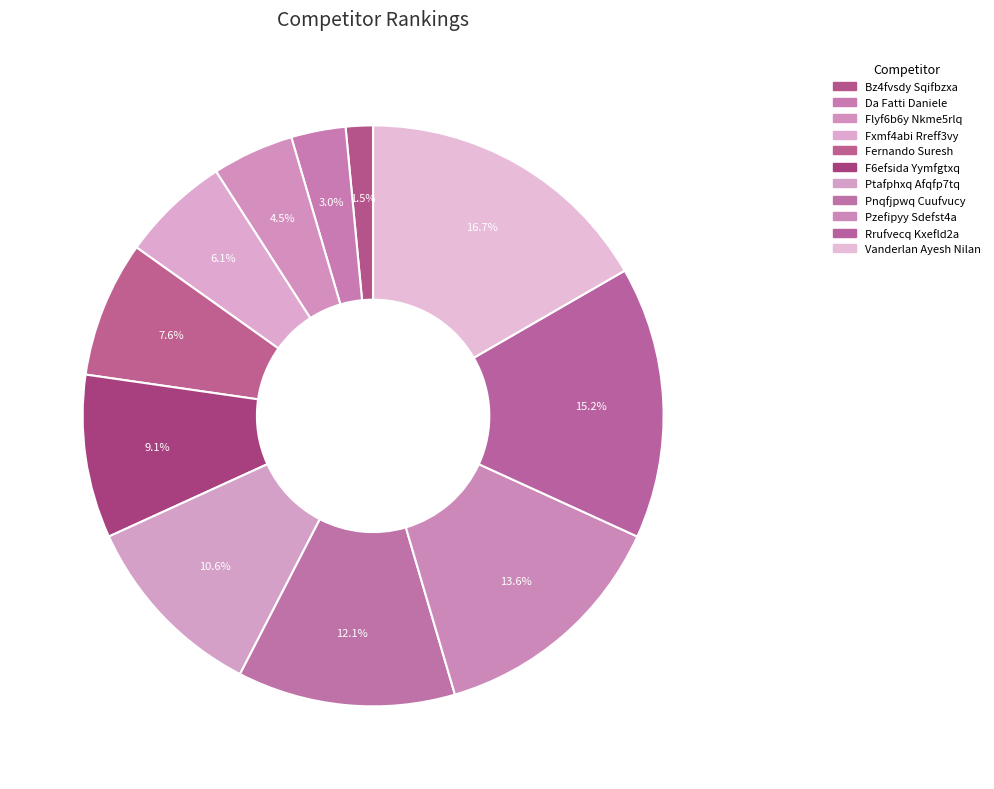

How many segments does this pie chart have?

11